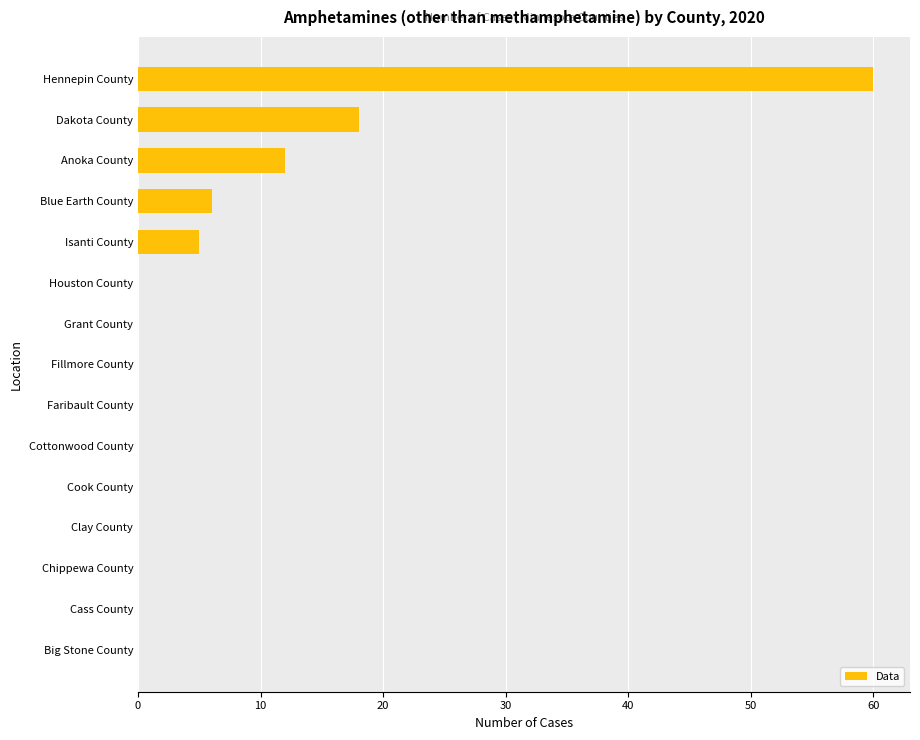

At which label is the value closest to 30?

Dakota County